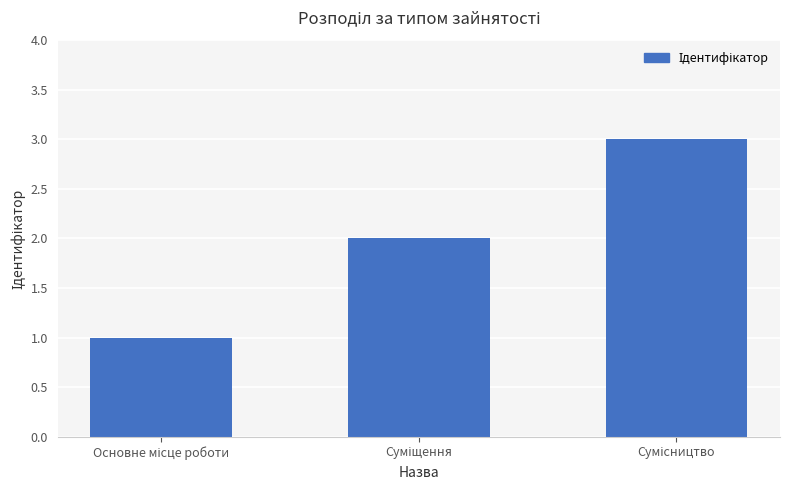

What is the maximum value shown in the chart?

3